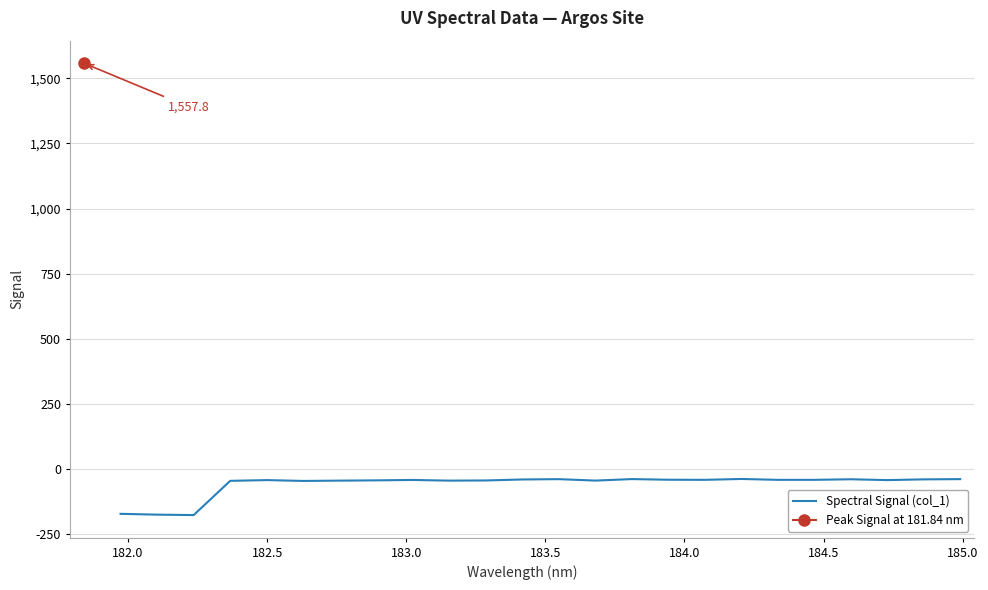

What is the lowest value of the Spectral Signal (col_1) series?

-176.1